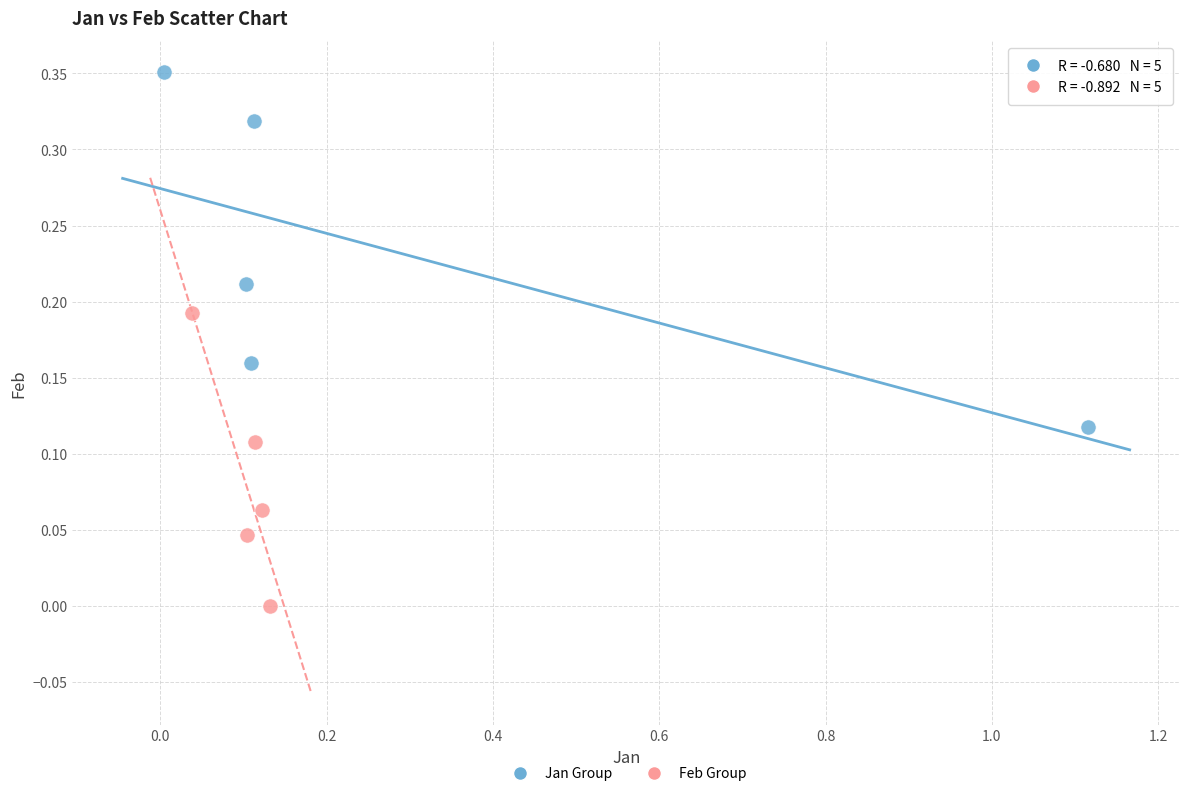

Which series has the widest spread of Y values?

Jan Group